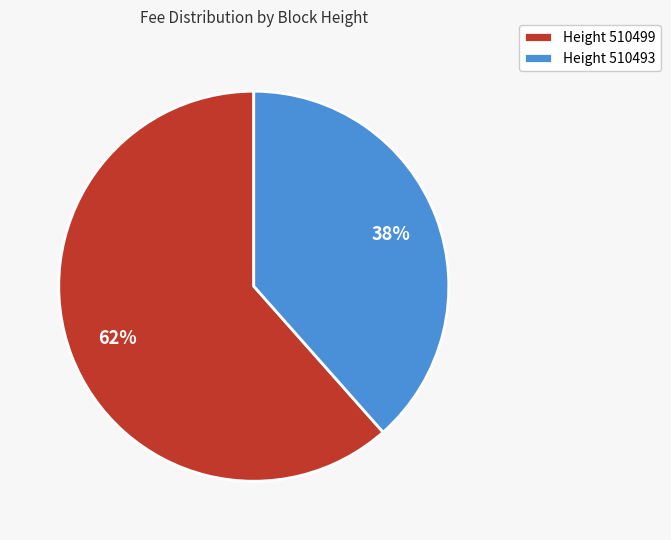

Is it true that Height 510493 is 44% of the pie?

False